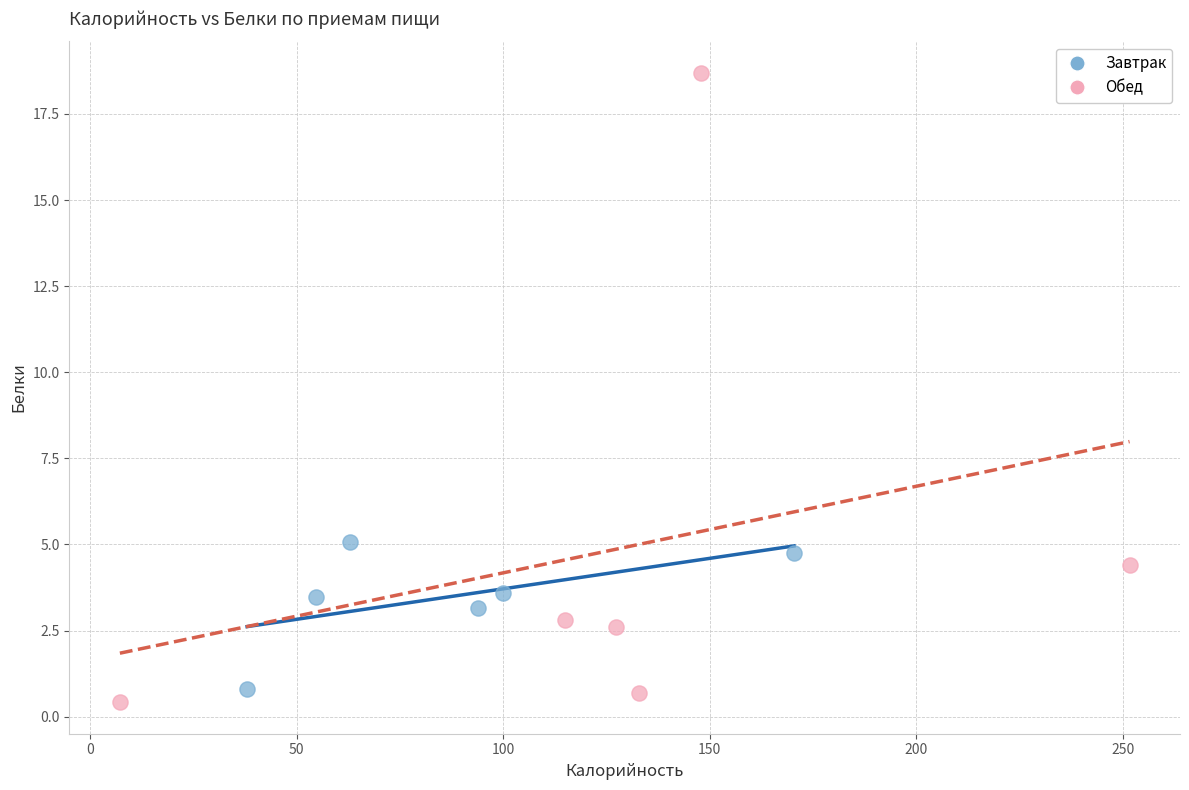

Which series has the widest spread of Y values?

Обед